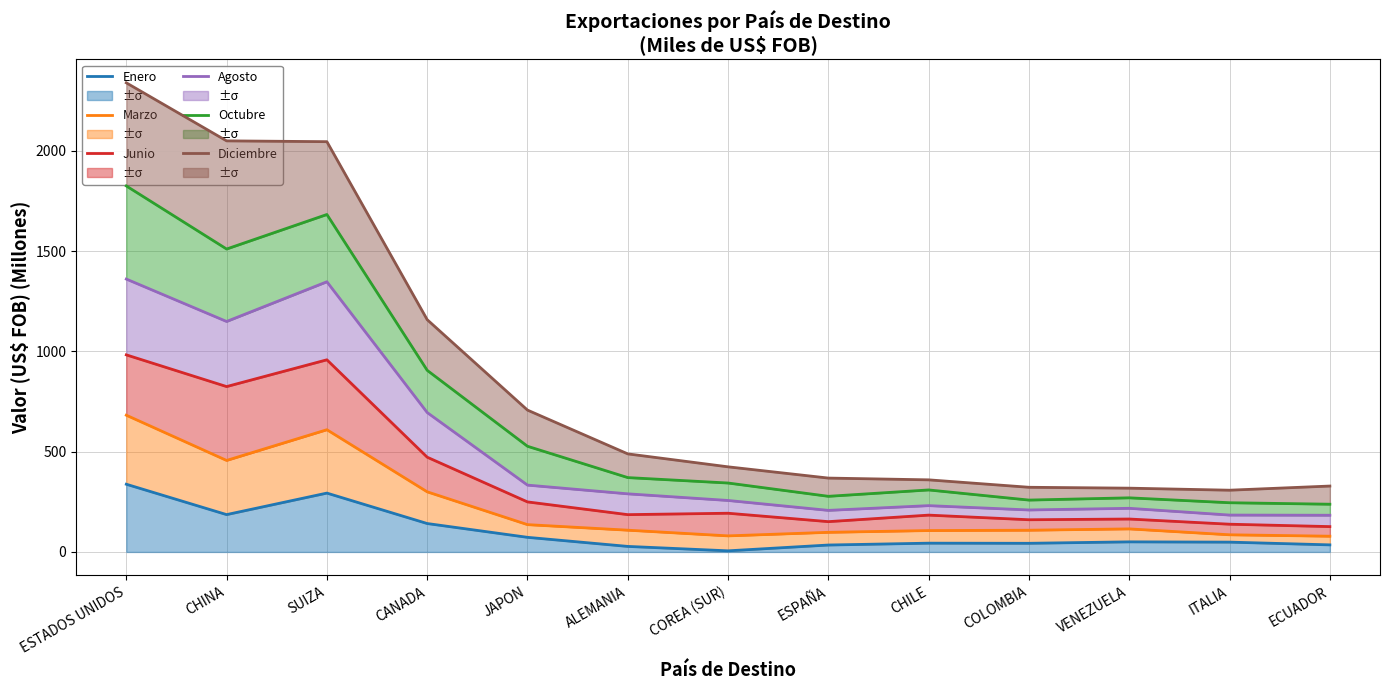

True or false: Octubre has more than 0 interior local peaks.

True